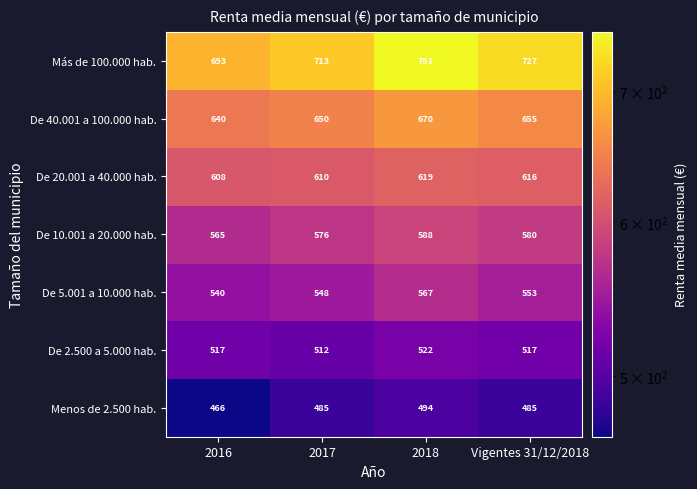

What is the total value across all series at Vigentes 31/12/2018?

4133